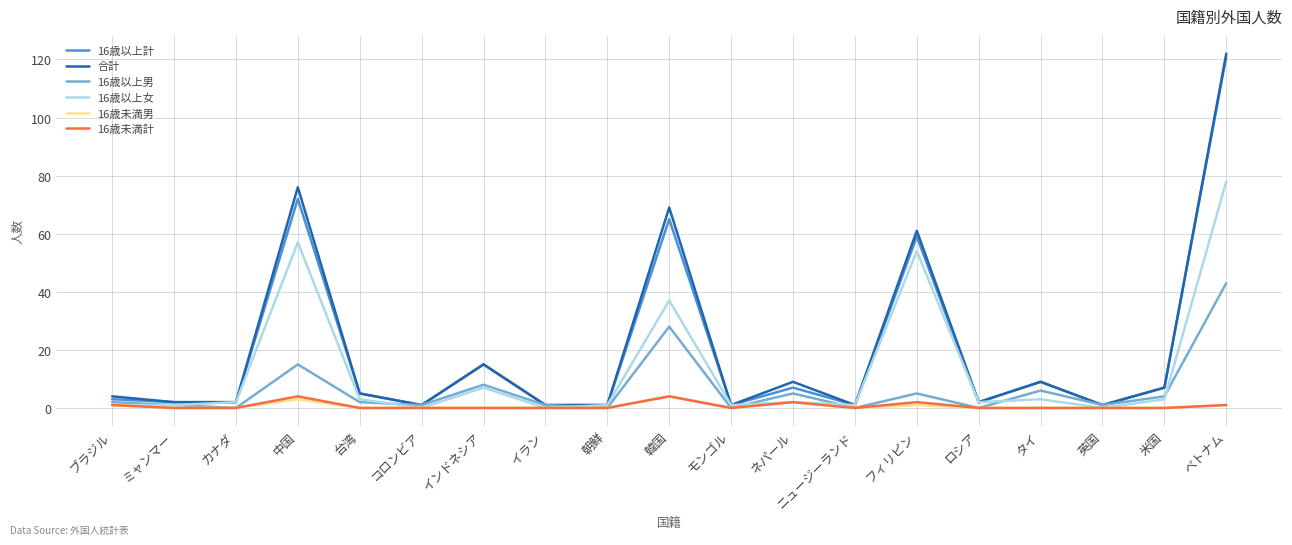

What is the total value across all series at ベトナム?

366